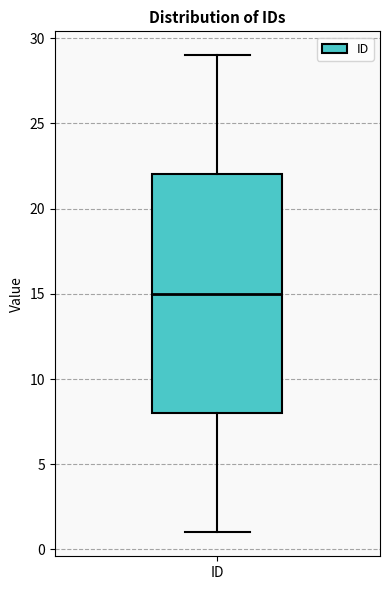

Where does the lower whisker of the box for ID end on the y-axis? The values are not printed on the chart, so give them approximately, as read against the axis.

1